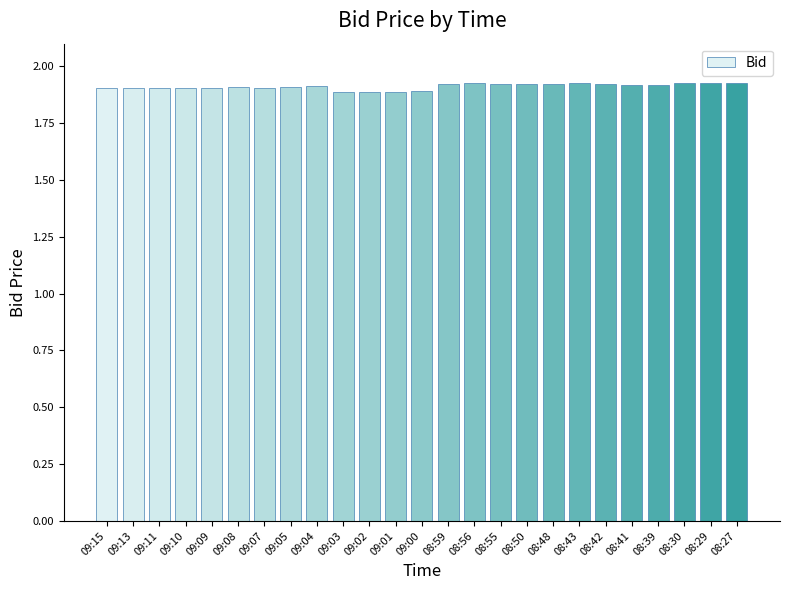

Count the values in the range 1 to 2.

25